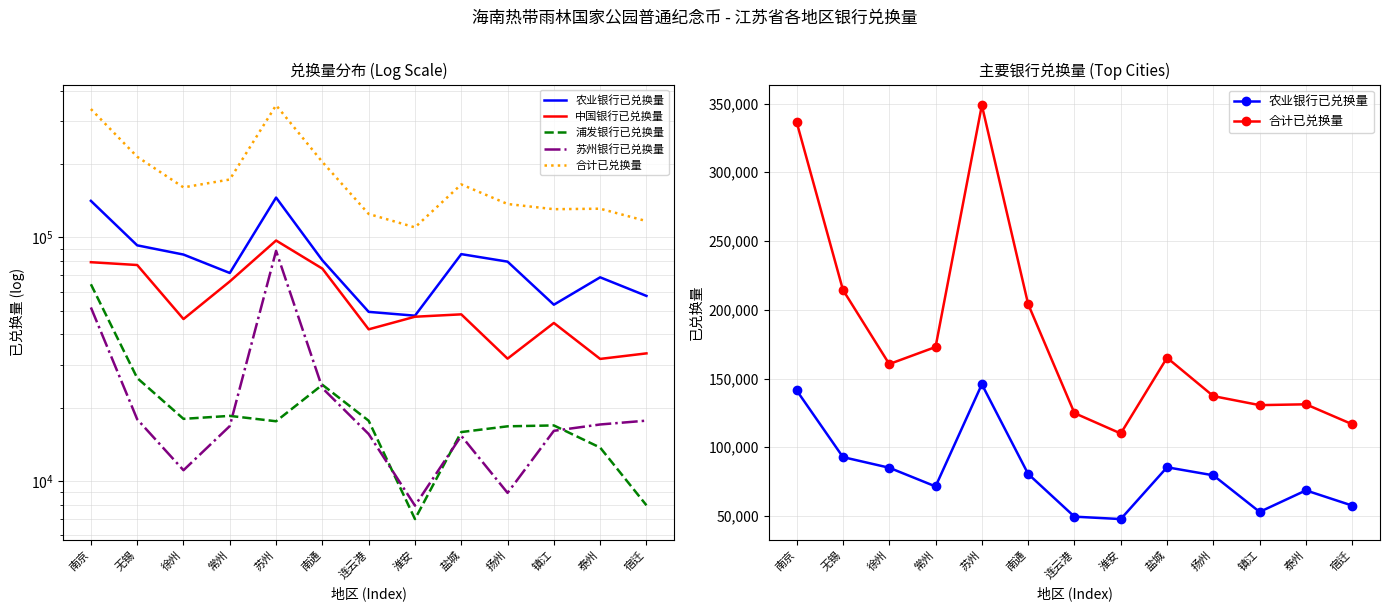

How many data points in 农业银行已兑换量 are less than 79602?

6